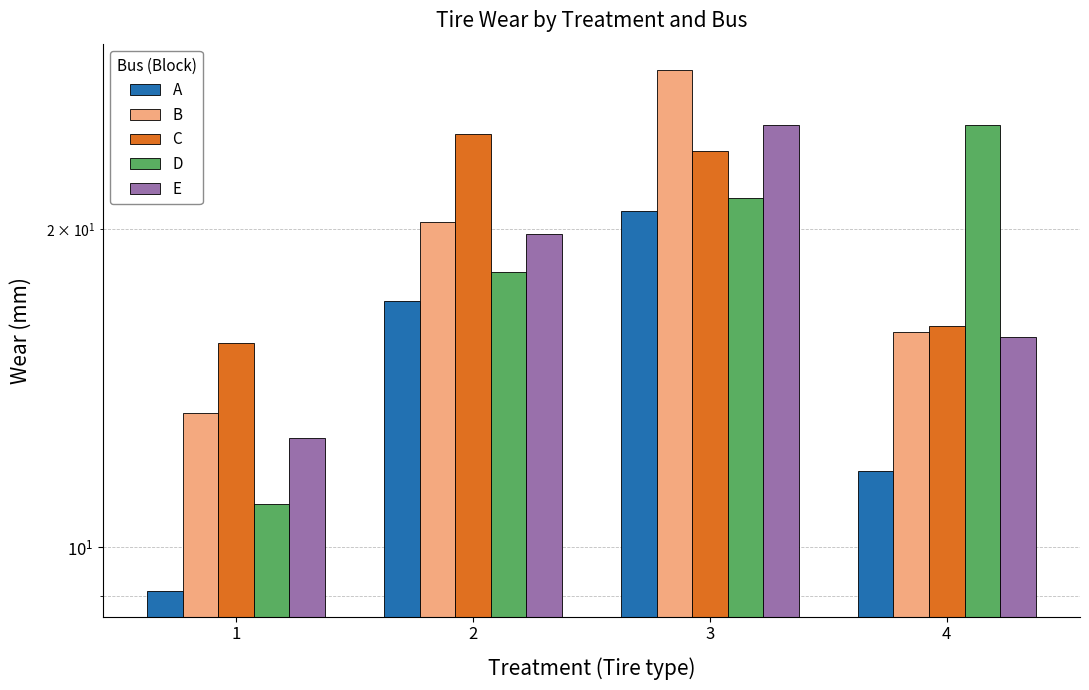

What is the difference between the maximum and minimum values in the C series?

9.0